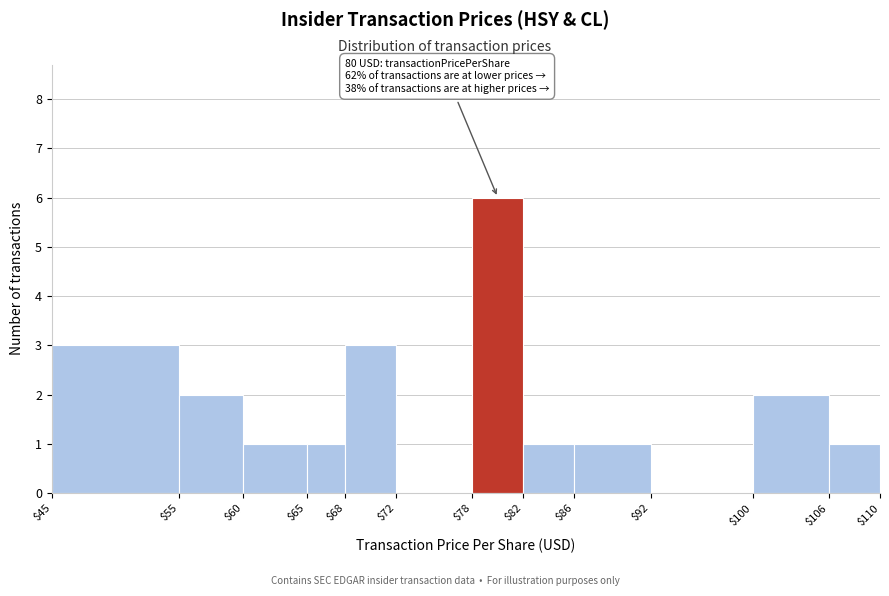

Over which range of the x-axis is the bar tallest?

$78 to $82